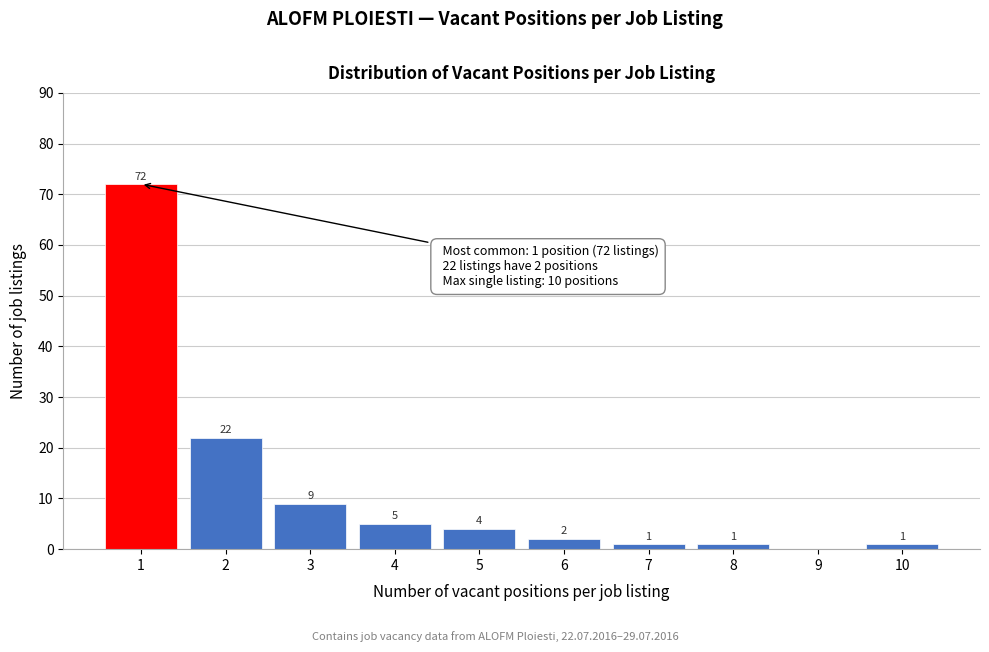

Reading left to right, extract all data points from this chart.

1=72	2=22	3=9	4=5	5=4	6=2	7=1	8=1	9=0	10=1